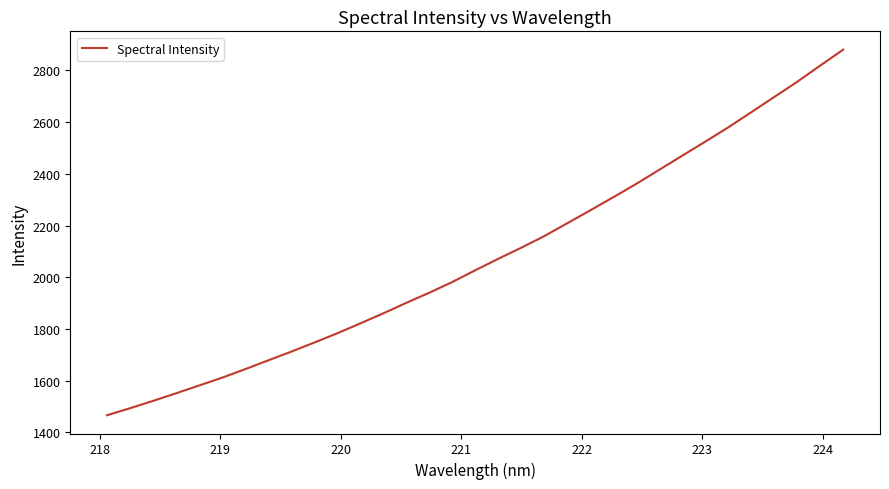

What is the smallest value displayed?

1466.7